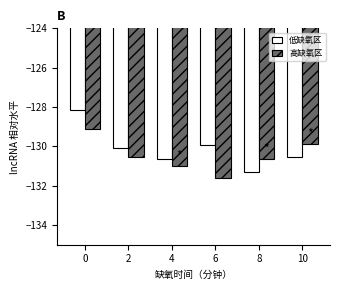

Where is 高缺氧区 nearest to the value -130?

10